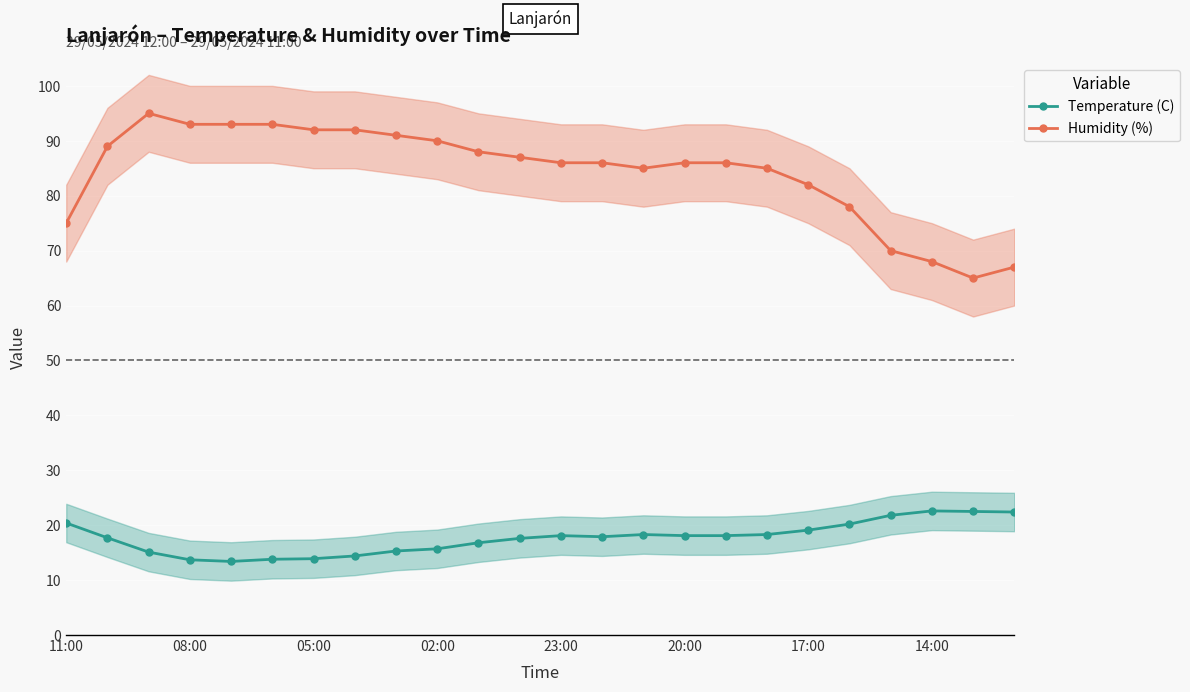

True or false: Humidity (%) and Temperature (C) cross at least once.

False